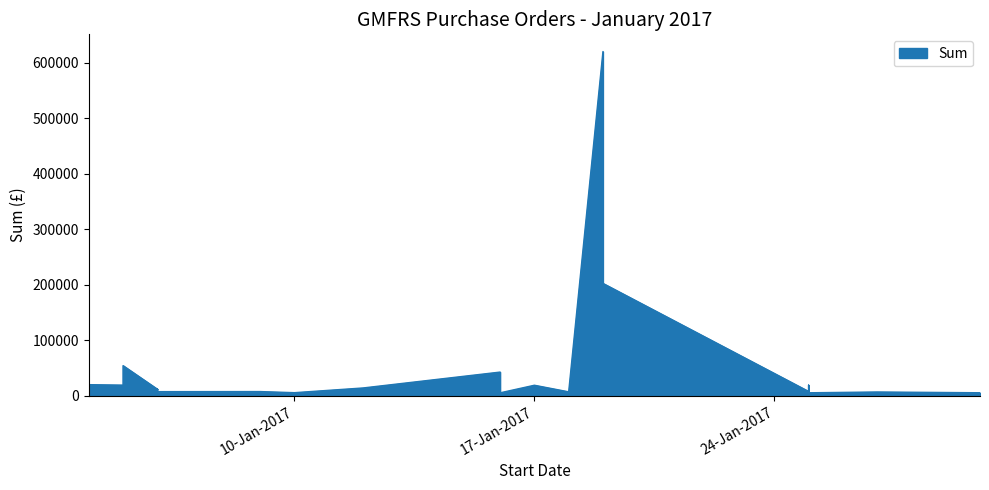

What is the sum of all values?

1105980.1